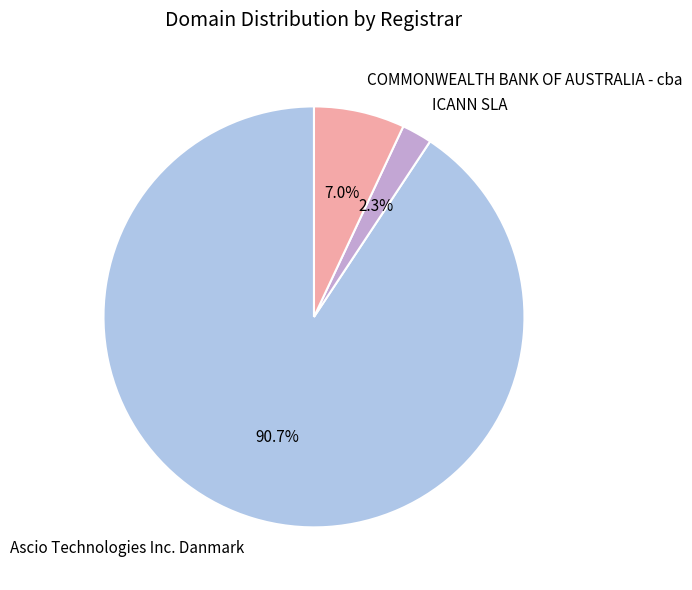

True or false: Ascio Technologies Inc. Danmark accounts for 91% of the total.

True